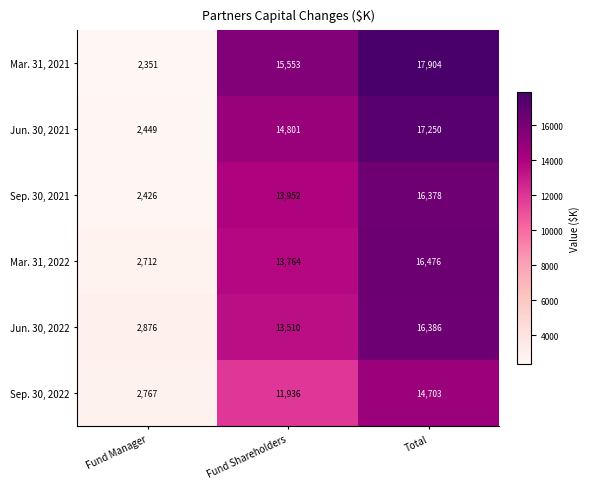

At which label is Jun. 30, 2022 closest to 9631?

Fund Shareholders